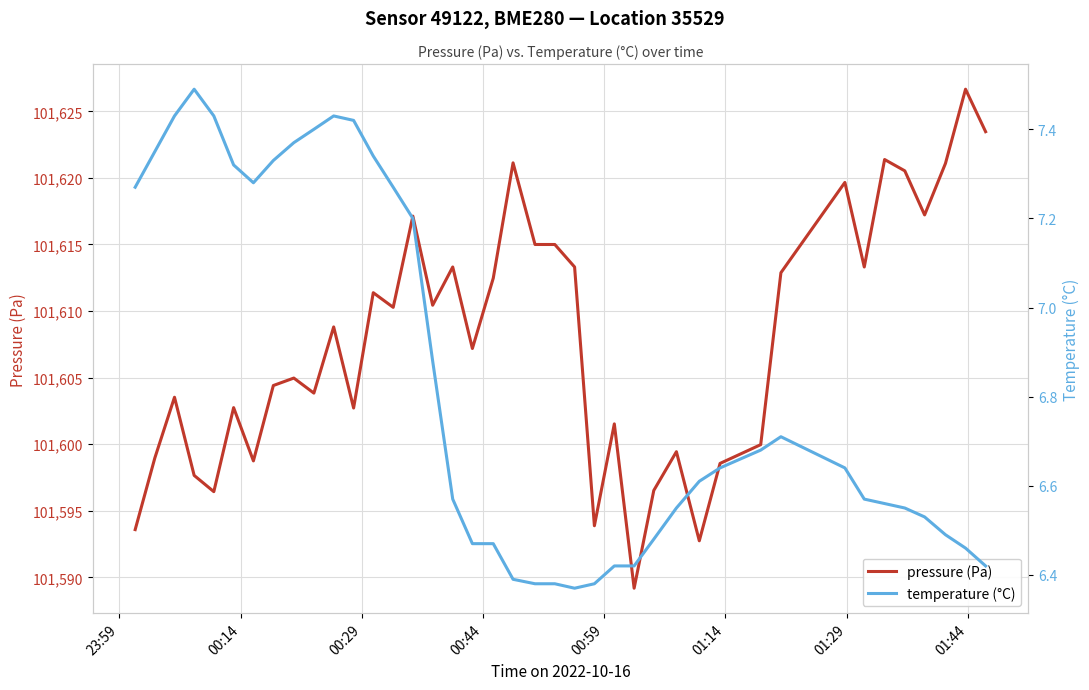

What is the difference between the maximum and minimum values in the pressure (Pa) series?

37.5